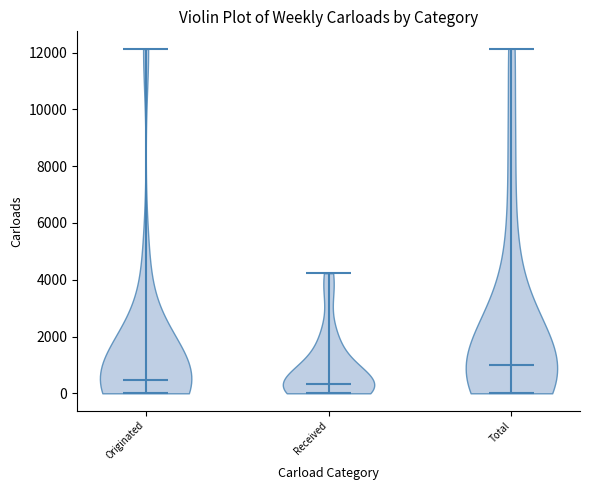

Where does the median line of the violin for Total sit on the y-axis? The values are not printed on the chart, so give them approximately, as read against the axis.

1000